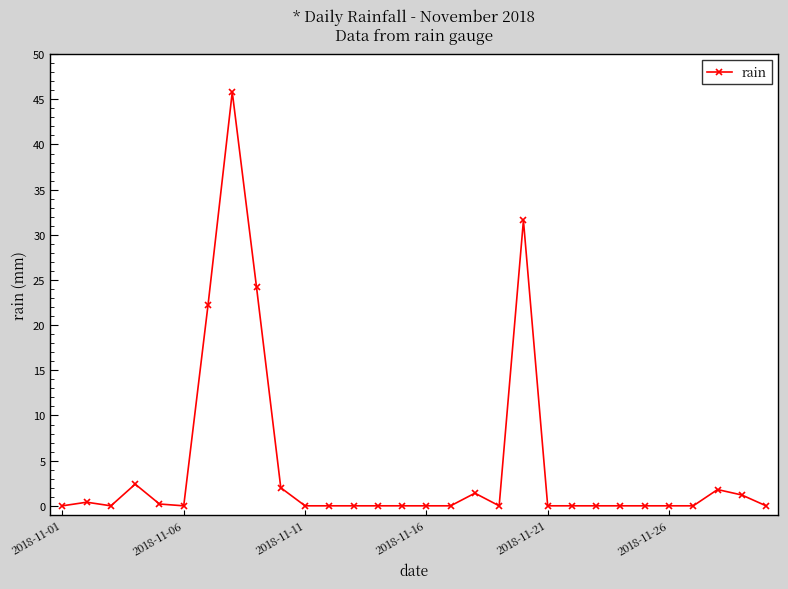

What is the greatest value displayed?

45.8